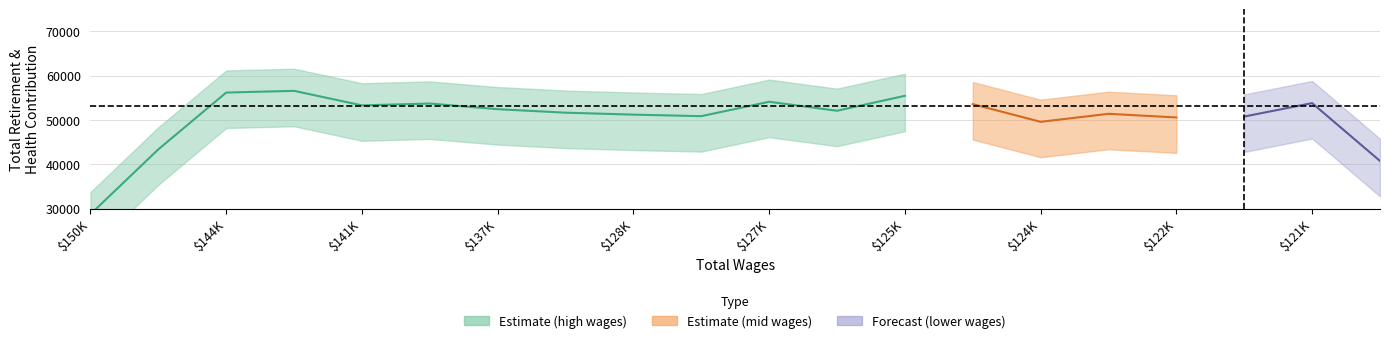

What is the approximate value of Total Wages at 141803?

141803